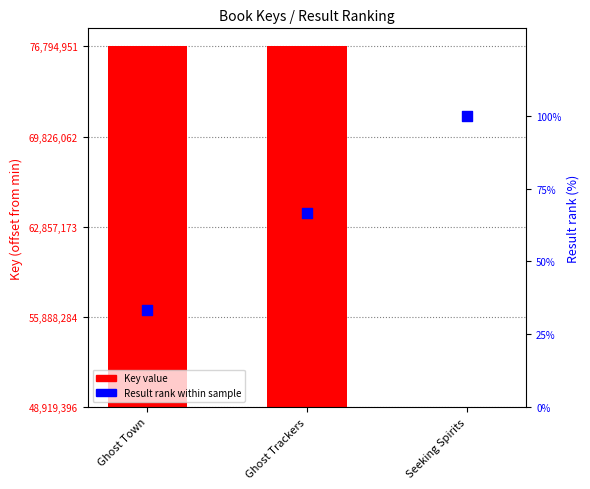

Which series has the largest total across all categories?

Key (offset)